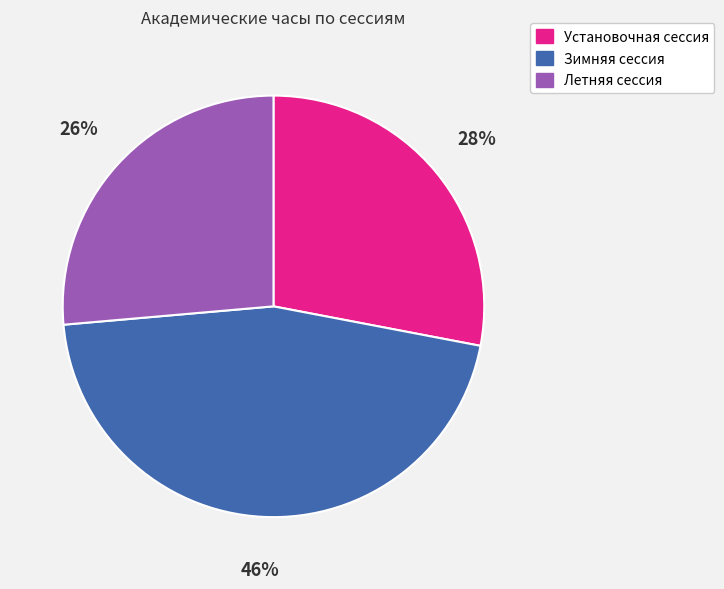

What percentage is the Летняя сессия slice, to the nearest percent?

26%